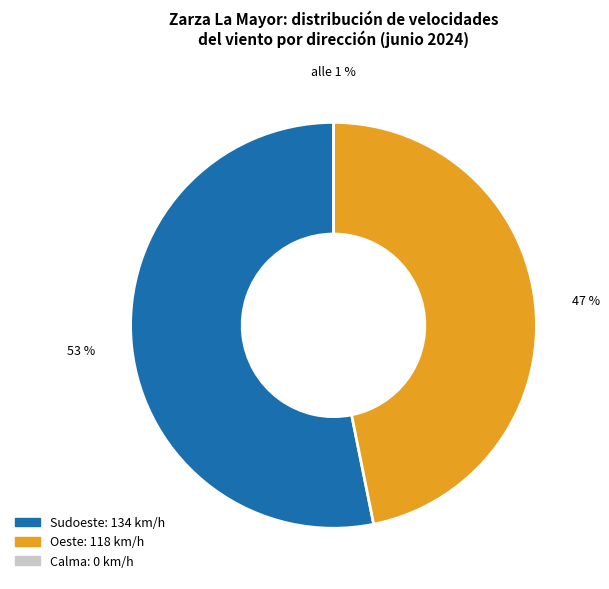

Is it true that 07:00 is 22% of the pie?

False